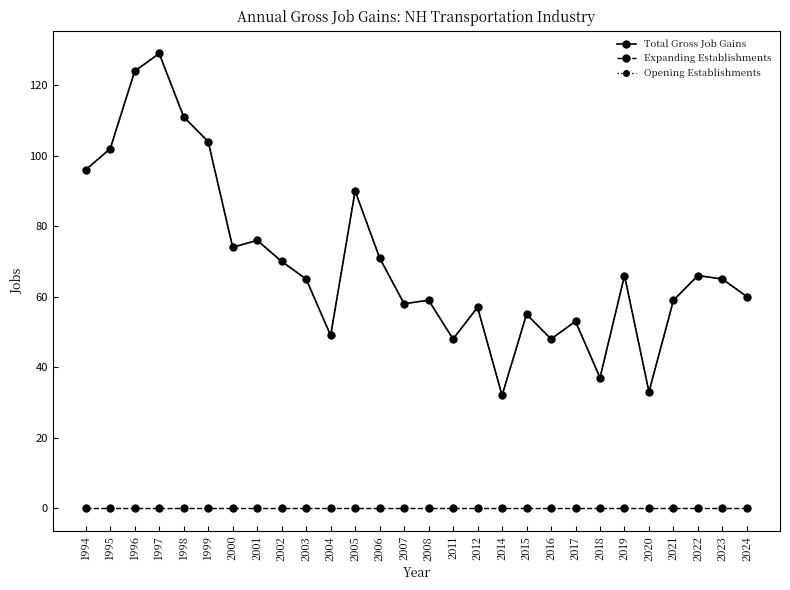

Is it true that Opening Establishments equals 104 at 1999?

True